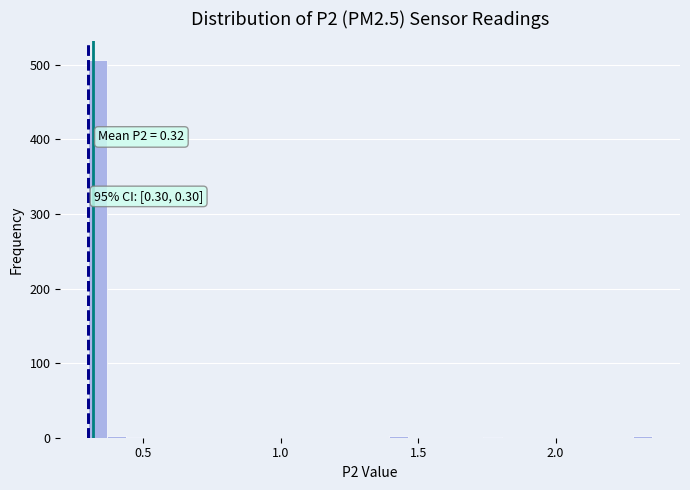

Read against the x-axis, roughly where is the centre of the tallest bar?

0.35